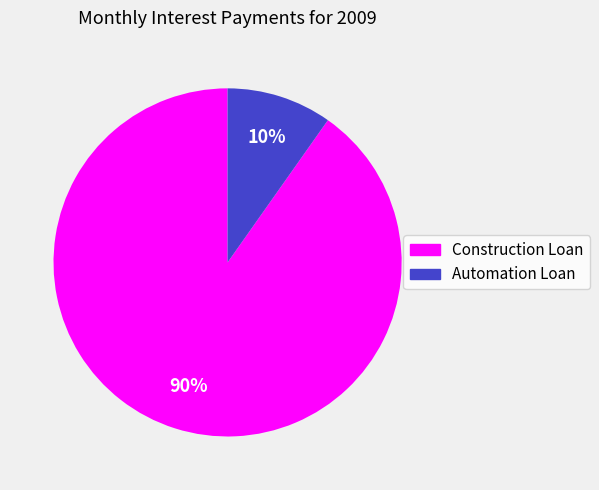

Which slice is the largest?

Construction Loan